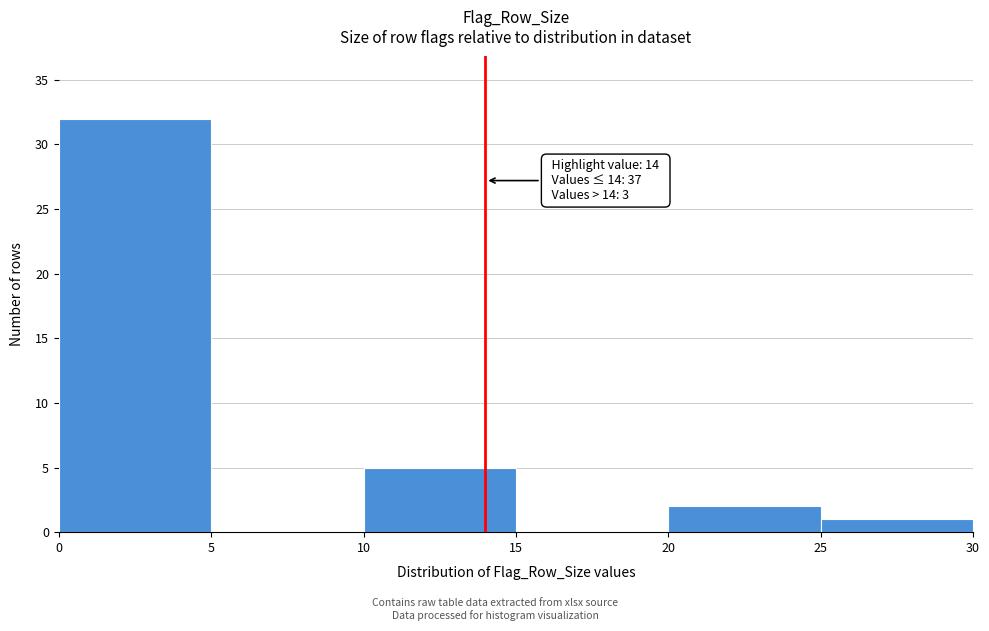

Over which range of the x-axis is the bar tallest?

0 to 5